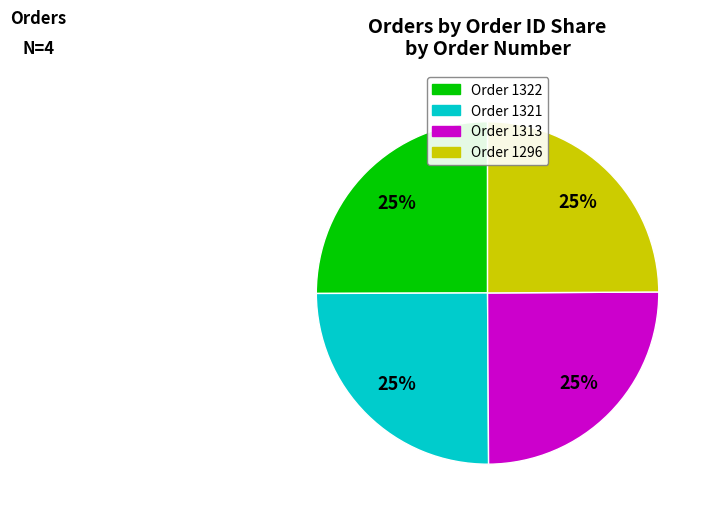

Approximately how many times larger is the value at Order 1322 compared to Order 1313?

1.0